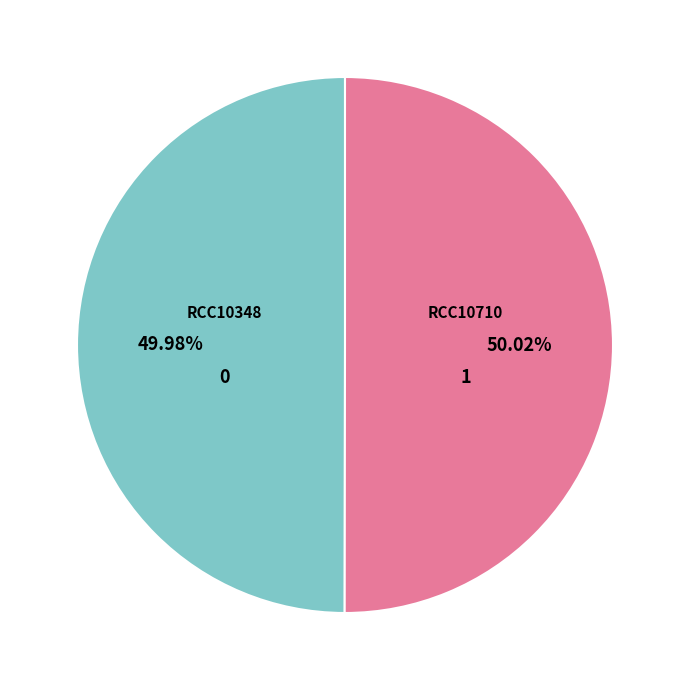

Does any single category account for the majority?

Yes